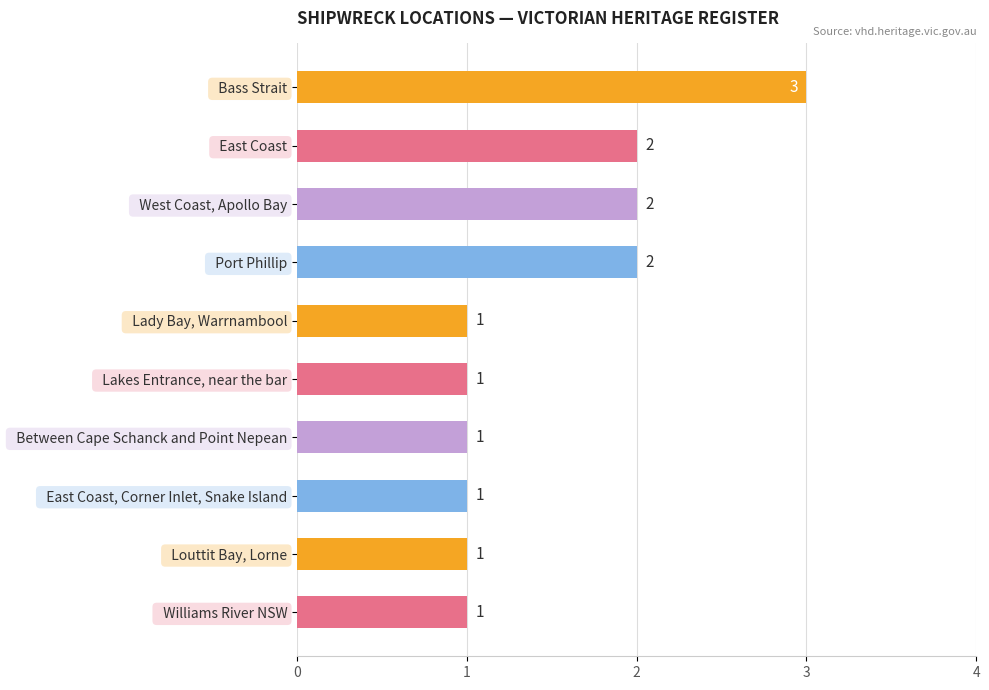

Does the chart contain any negative values?

No